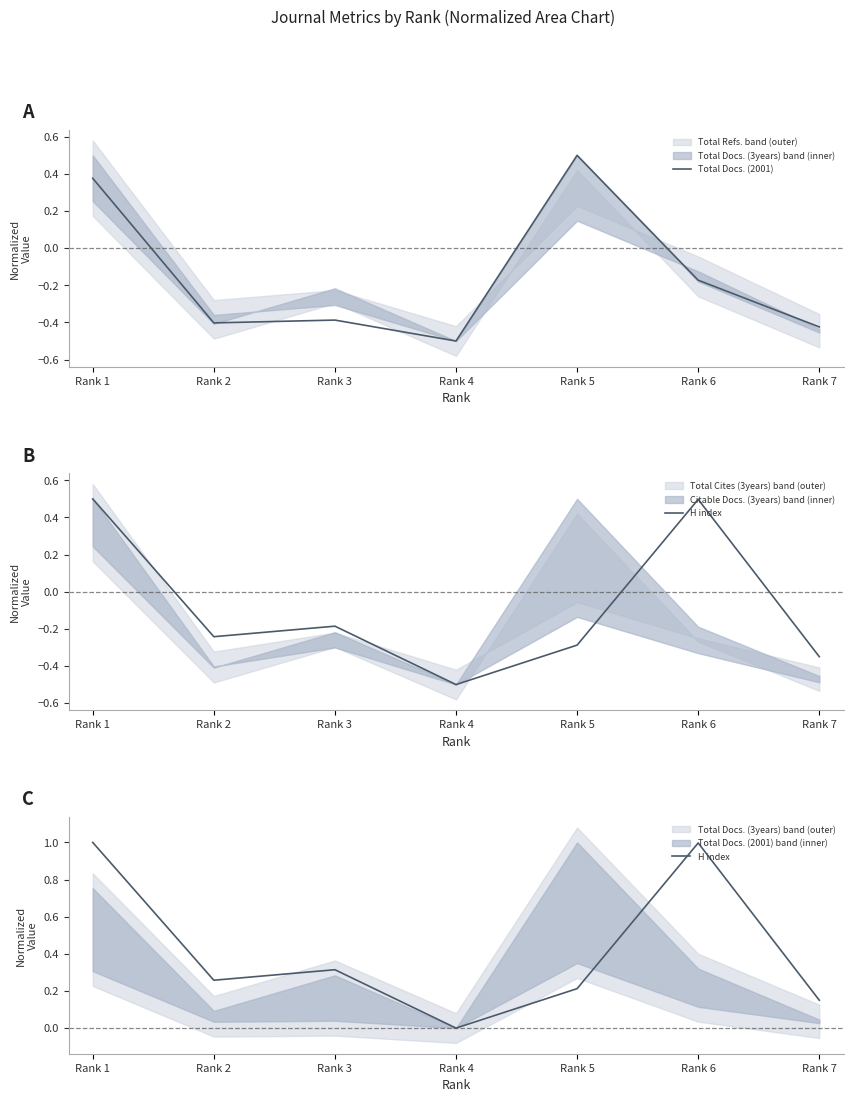

Between which two adjacent categories do H index and Total Docs. (2001) first intersect?

Rank 4 and Rank 5